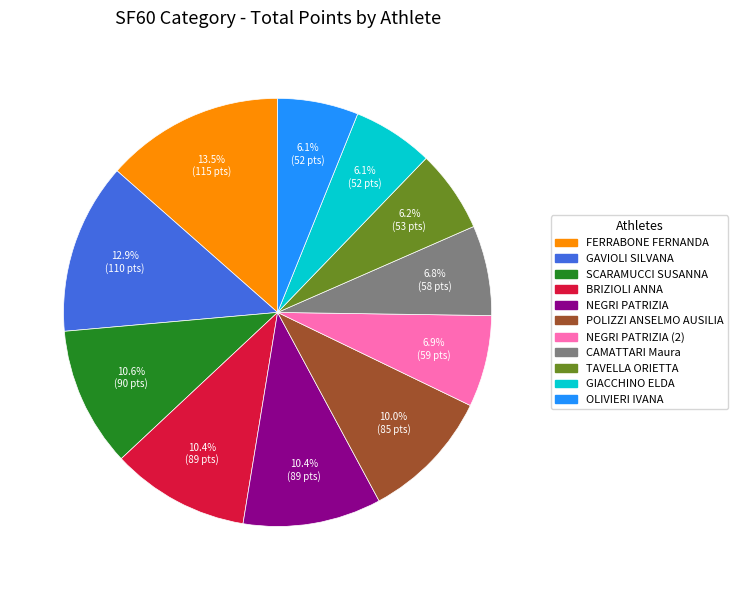

Does any single category account for the majority?

No